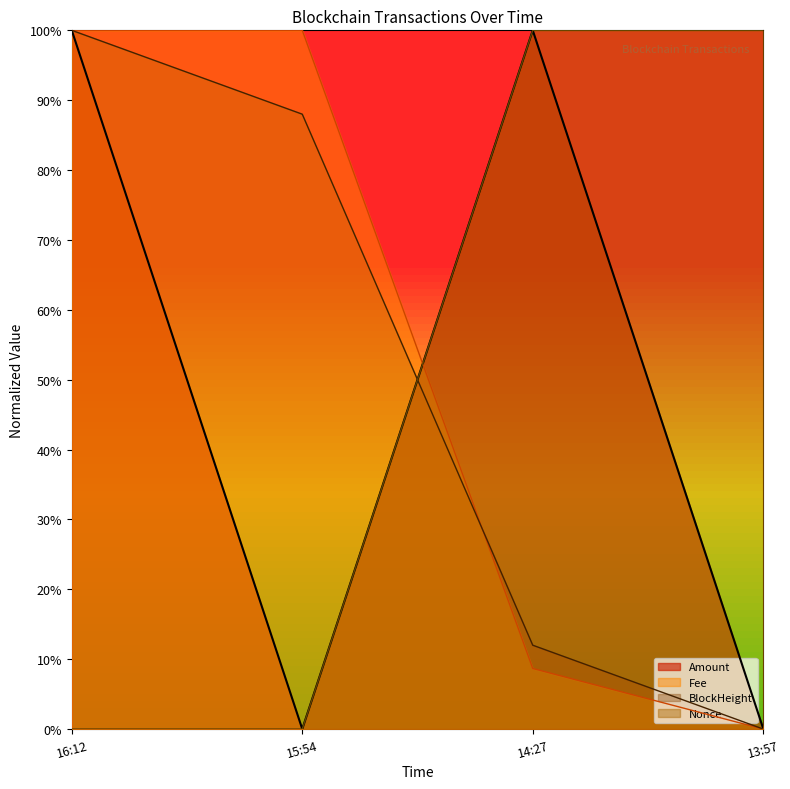

What is the sum of the BlockHeight values at 15:54 and 14:27?

100.0